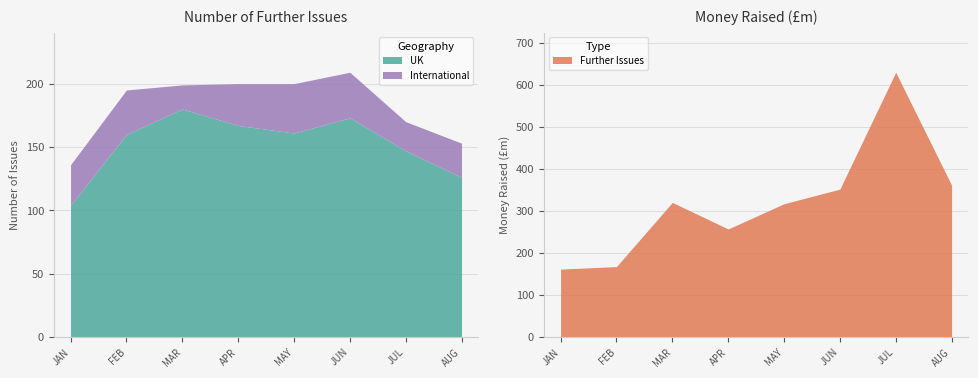

Reading left to right, what are all the values shown in this chart?

UK: 104	160	180	167	161	173	147	126
International: 32	35	19	33	39	36	23	27